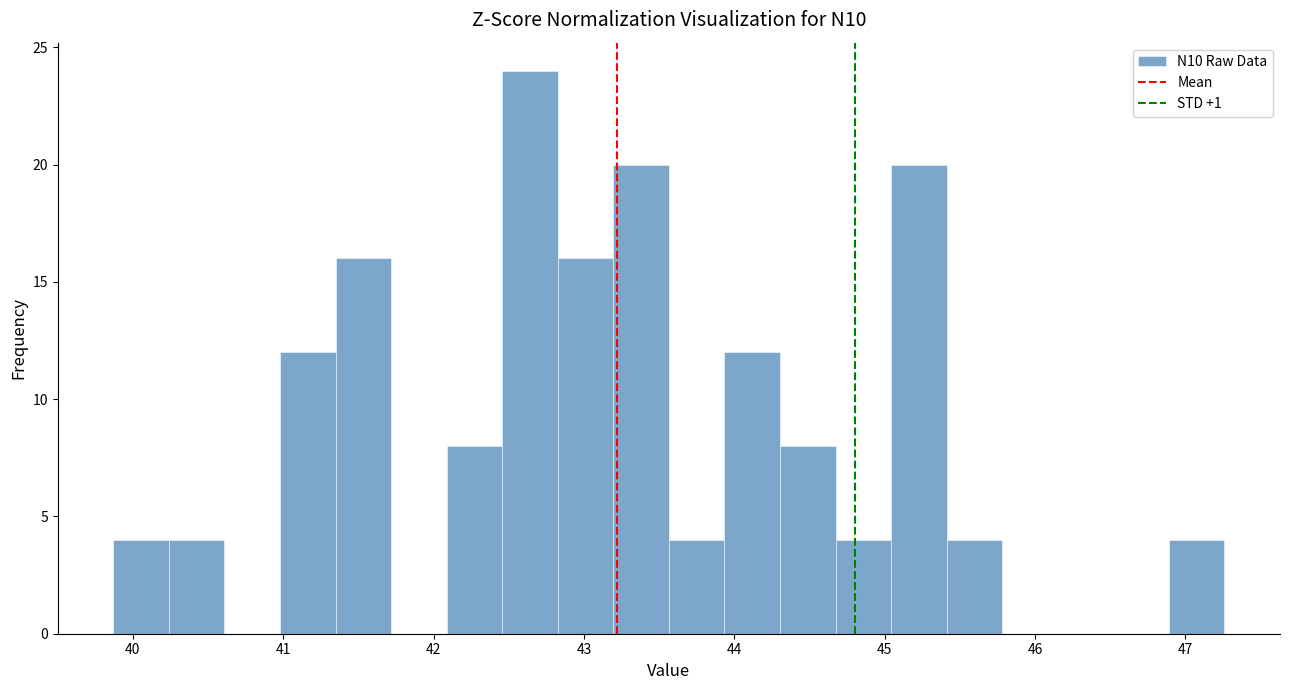

Read against the x-axis, roughly where is the centre of the tallest bar?

42.6